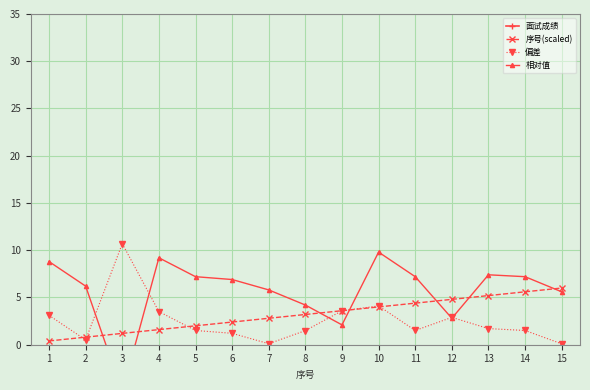

True or false: 面试成绩 and 序号(scaled) cross at least once.

False